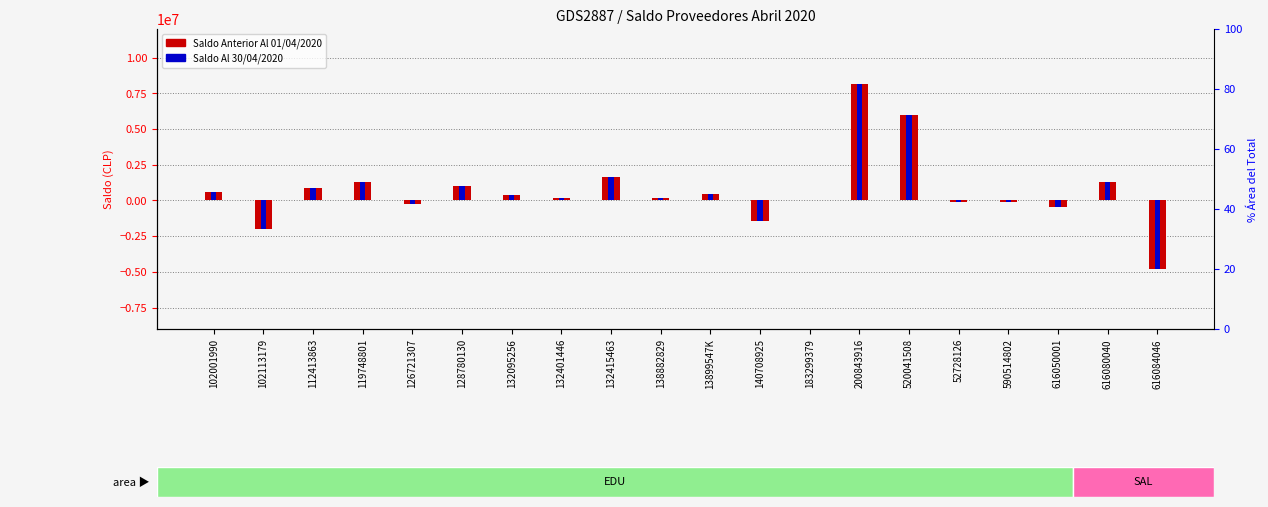

Which series has the largest range (max minus min)?

Saldo Anterior